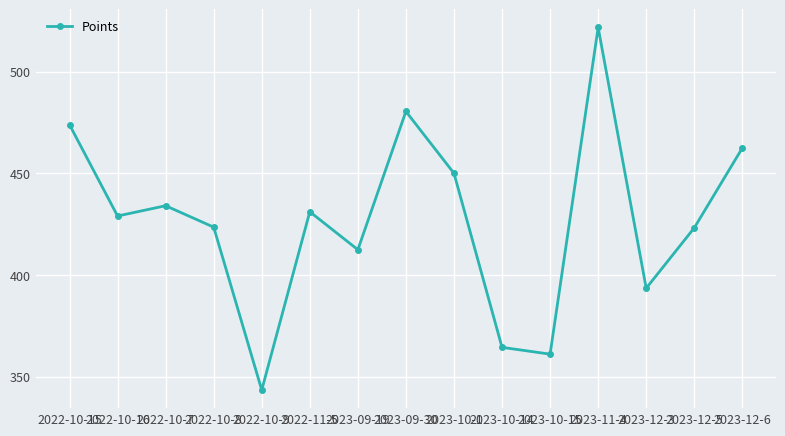

At which category does the chart reach its peak across all series?

2023-11-4